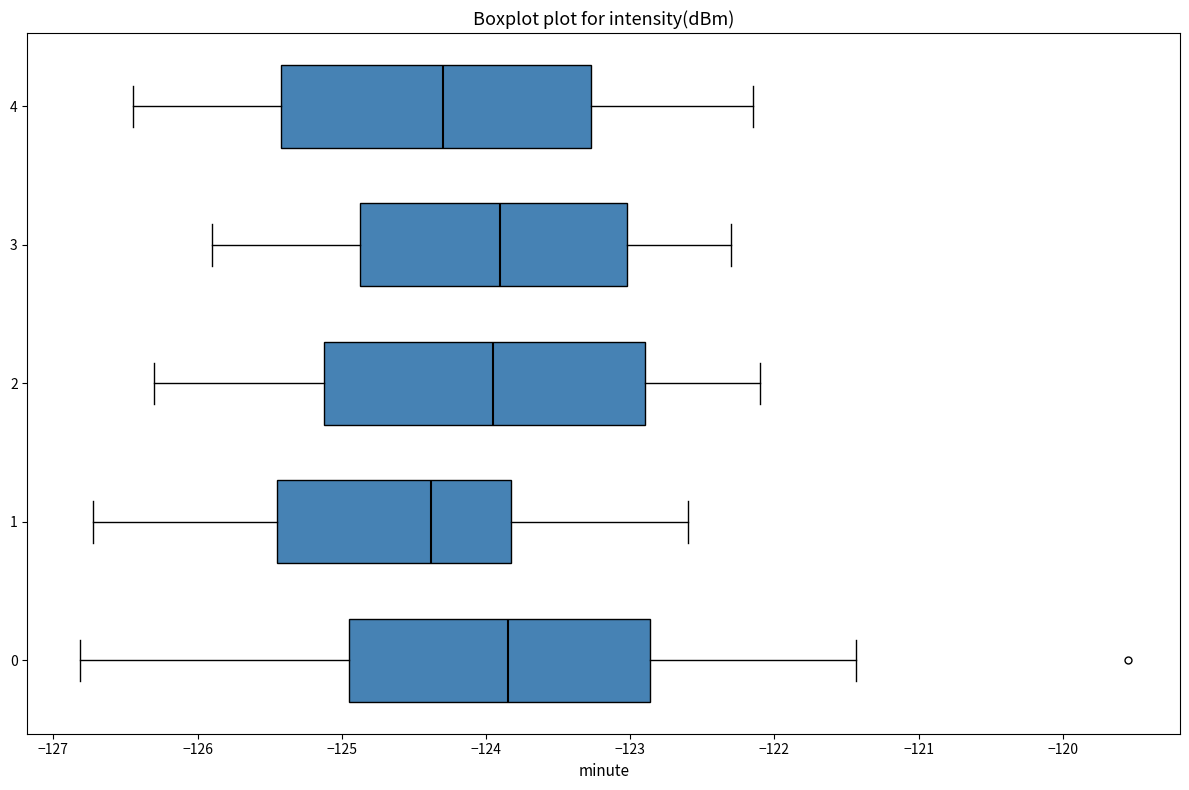

Reading bottom to top, transcribe this box plot: for each box, give where its median line is, the range the box spans, and where its two whiskers end, as read against the x-axis. The values are not printed on the chart, so give them approximately, as read against the axis.

0: median -123.8, box -124.9 to -122.9, whiskers -126.8 to -121.4
1: median -124.4, box -125.4 to -123.8, whiskers -126.7 to -122.6
2: median -123.9, box -125.1 to -122.9, whiskers -126.3 to -122.1
3: median -123.9, box -124.9 to -123.0, whiskers -125.9 to -122.3
4: median -124.3, box -125.4 to -123.3, whiskers -126.4 to -122.1